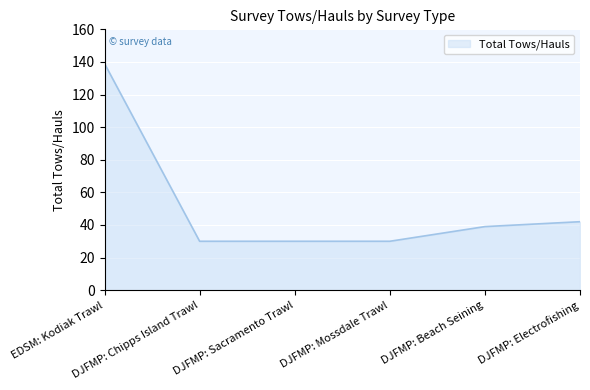

The chart shows a value of 45 at EDSM: Kodiak Trawl. True or false?

False